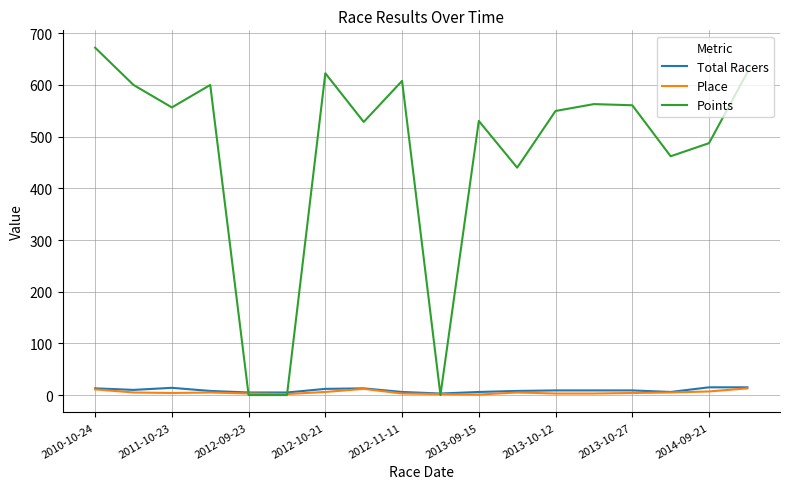

What is the maximum value for Place?

13.0